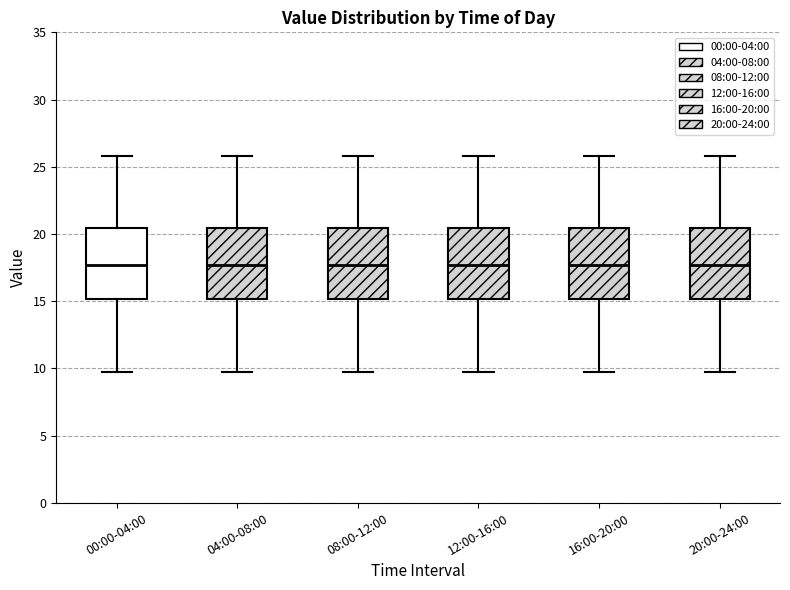

Where does the median line of the box for 04:00-08:00 sit on the y-axis? The values are not printed on the chart, so give them approximately, as read against the axis.

17.5